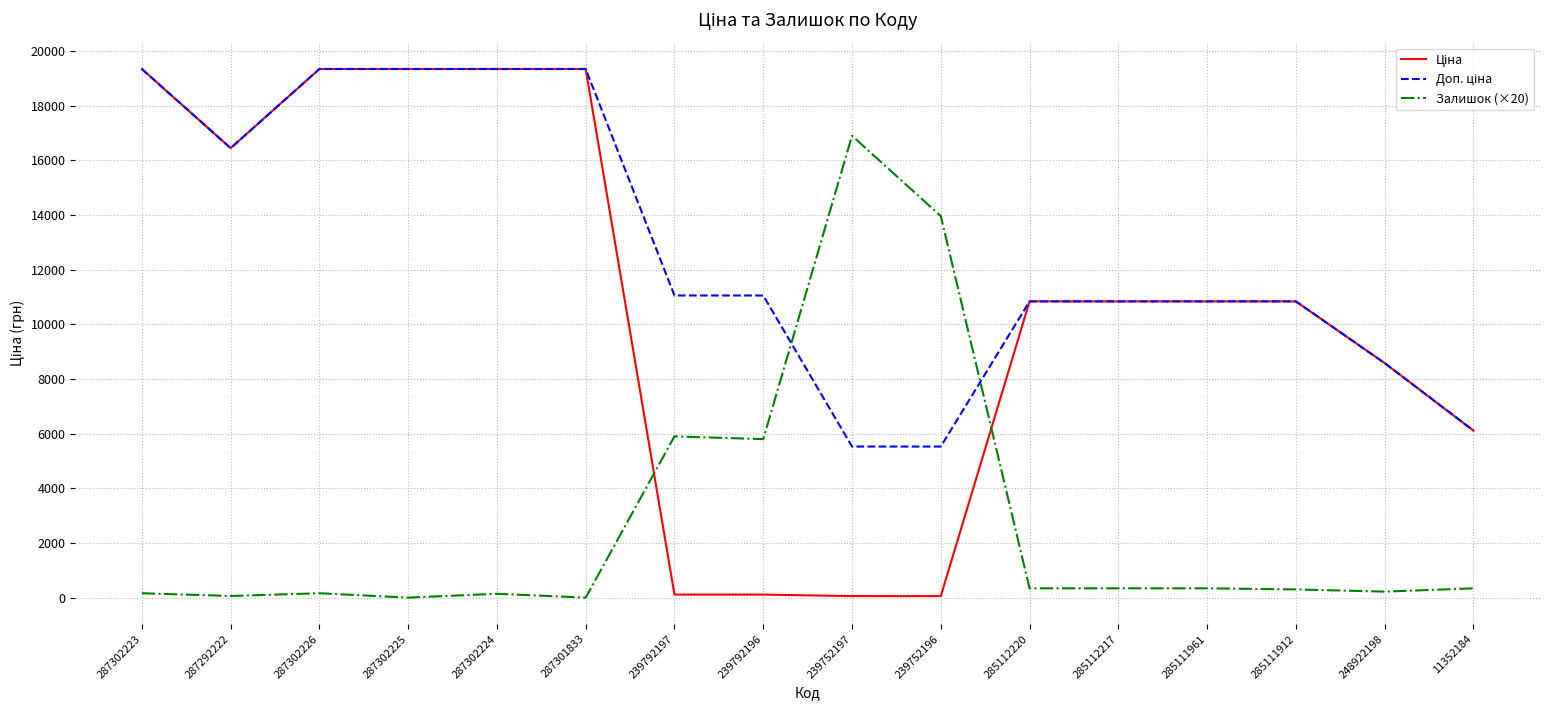

What is the total value across all series at 287301833?

38686.1